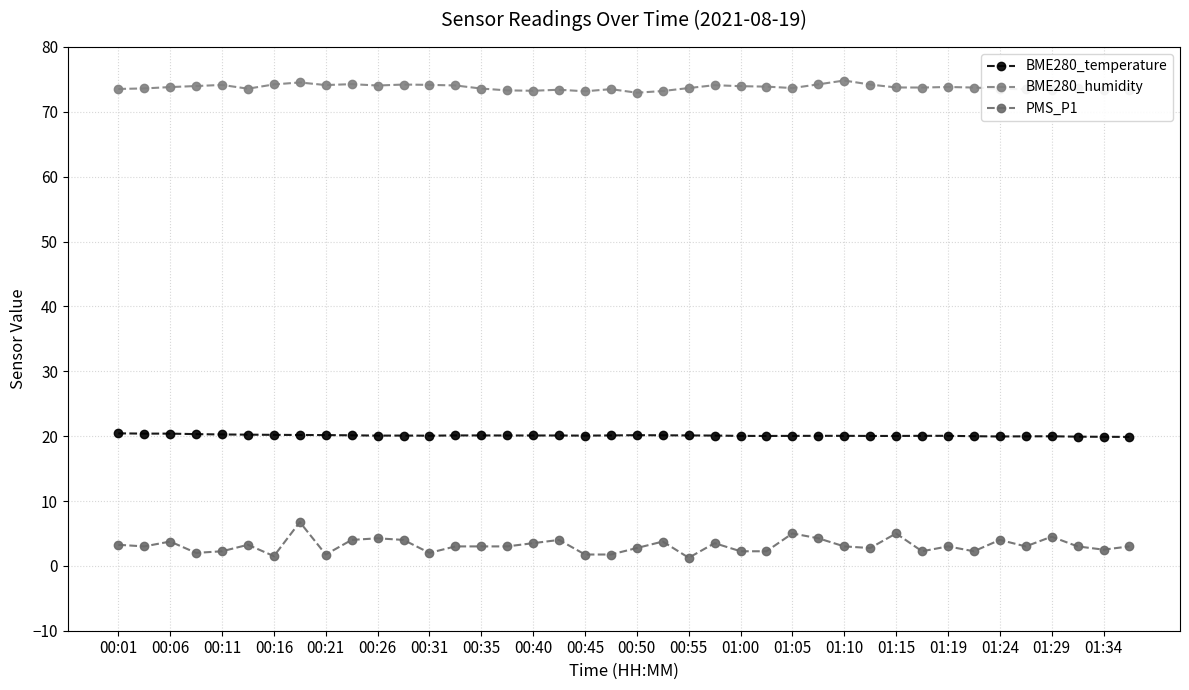

What is the value of the BME280_humidity point at the 21st from the left?

73.0